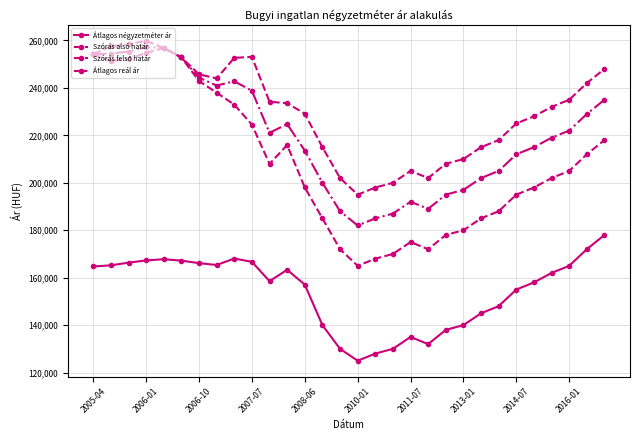

True or false: Átlagos reál ár and Szórás felső határ cross at least once.

False